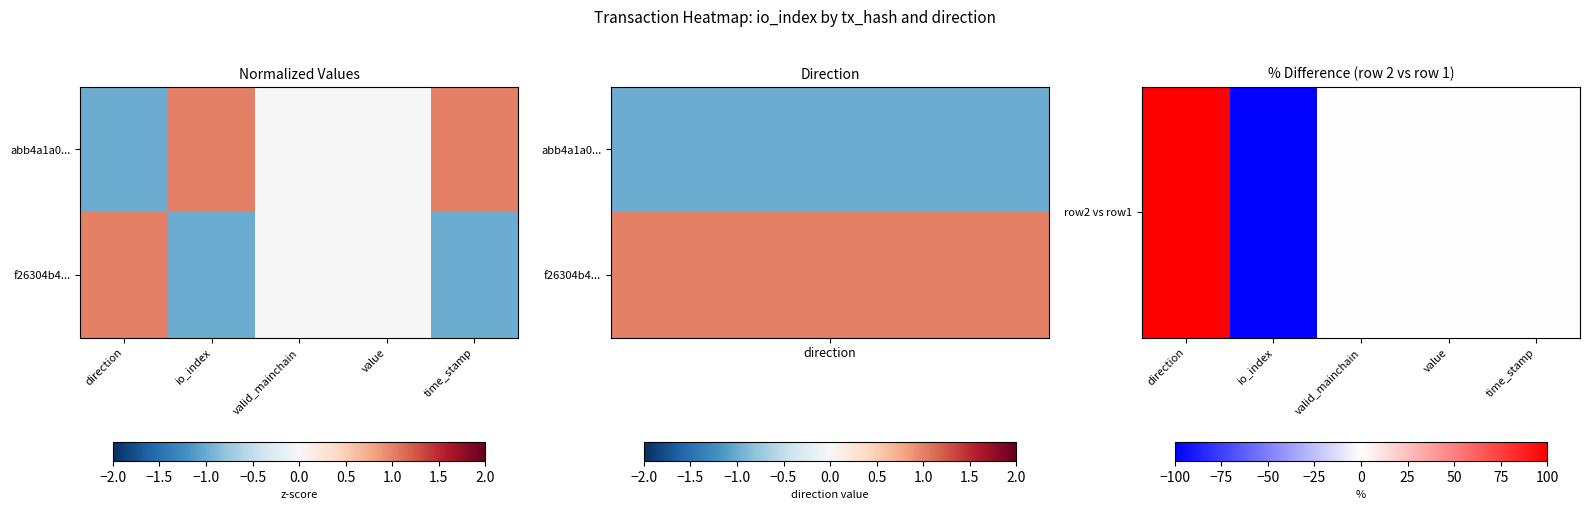

Which category has the highest value across all series?

direction